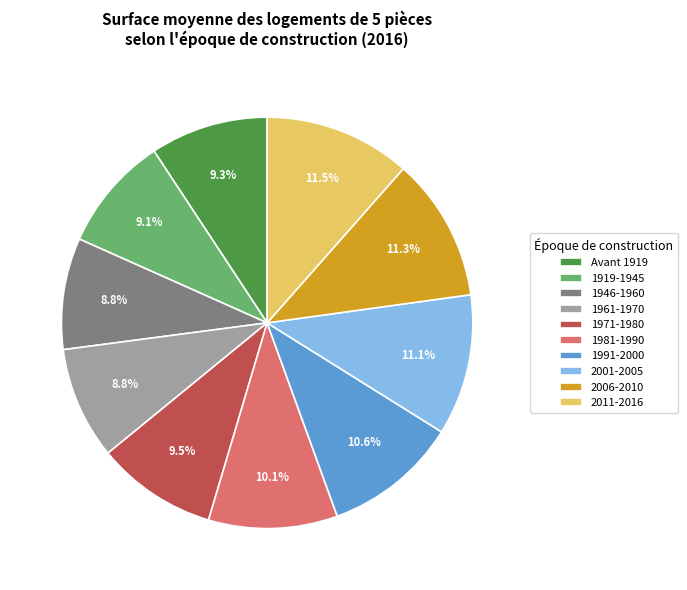

Approximately how many times larger is the value at 2011-2016 compared to 1919-1945?

1.3